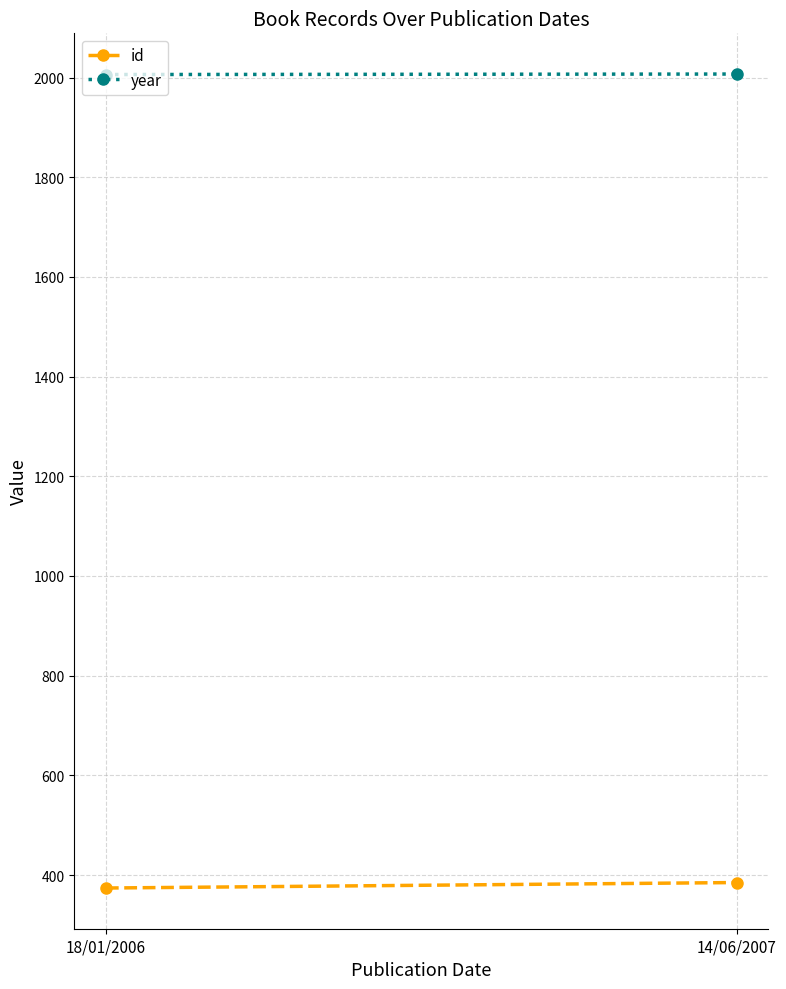

Between 18/01/2006 and 14/06/2007, which series saw the biggest shift?

id